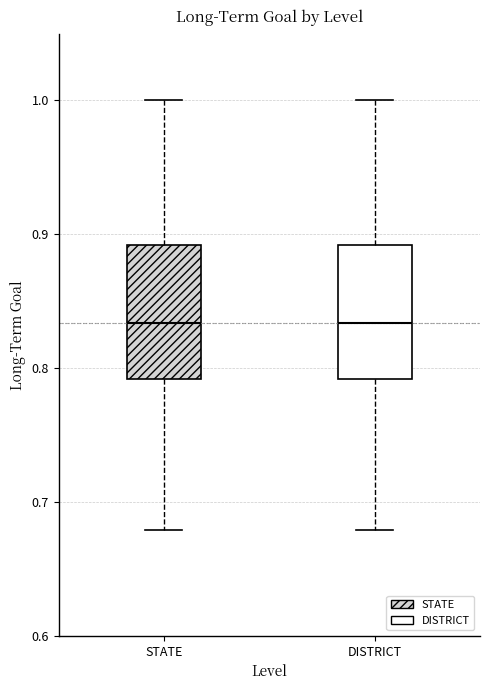

Where is the upper edge of the box for DISTRICT on the y-axis? The values are not printed on the chart, so give them approximately, as read against the axis.

0.89